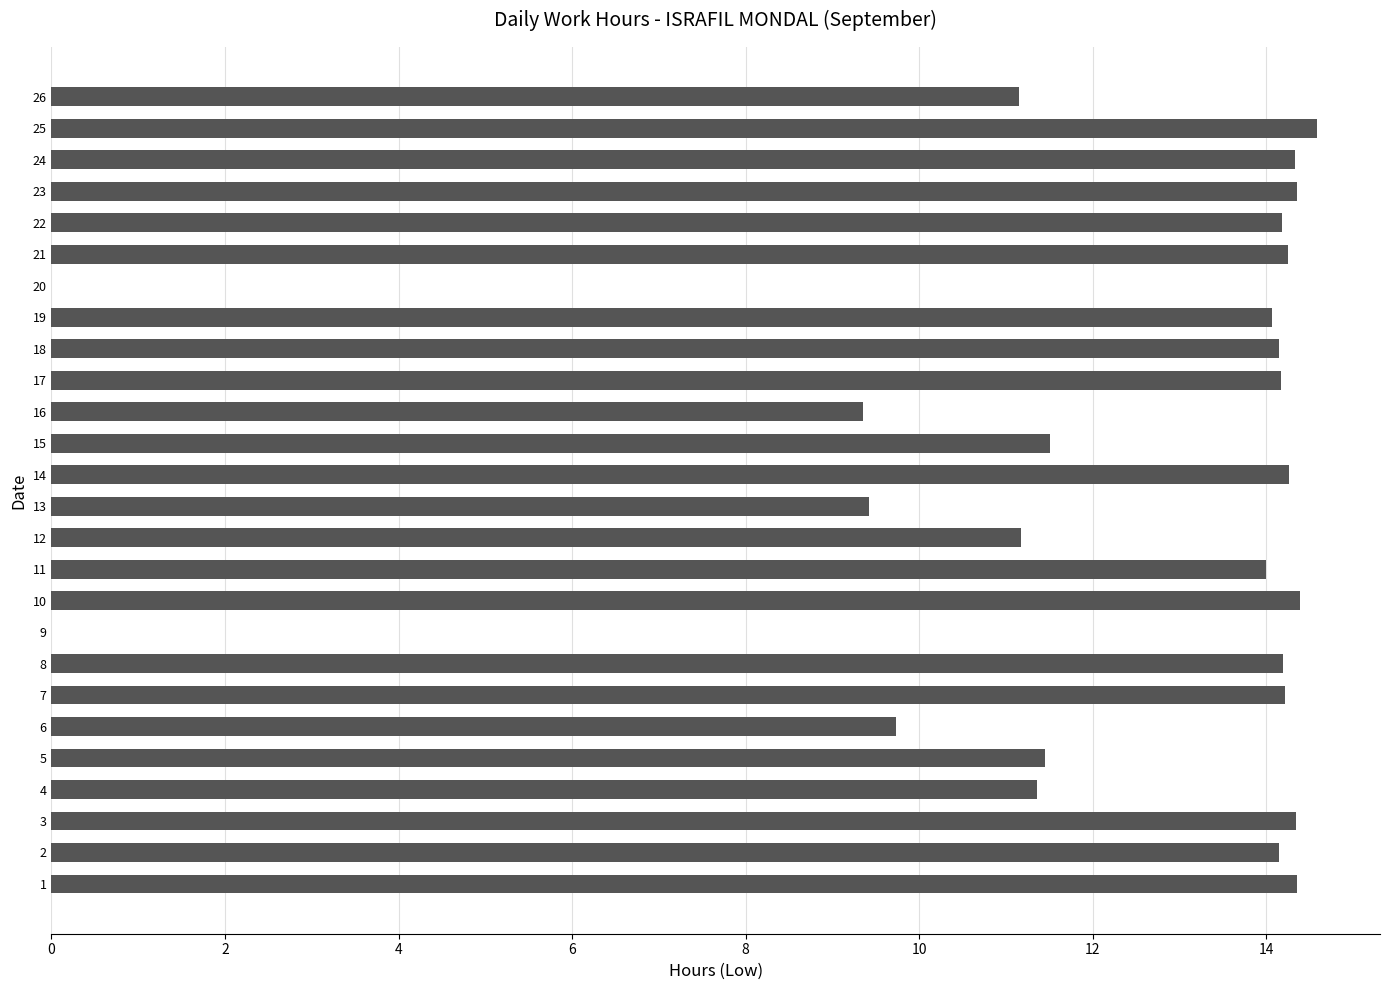

What is the average value?

12.0